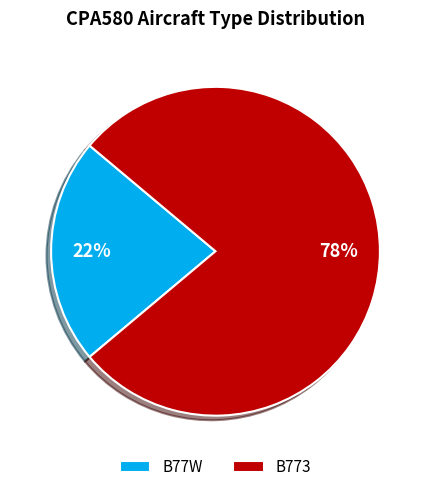

Is there any slice that represents more than half of the pie?

Yes